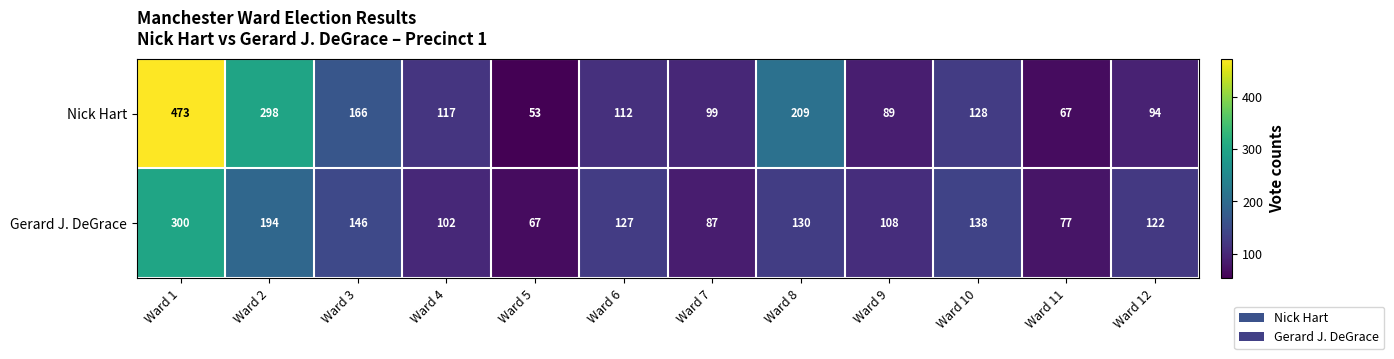

Reading left to right, transcribe all the data shown in this chart.

Nick Hart: Ward 1=473	Ward 2=298	Ward 3=166	Ward 4=117	Ward 5=53	Ward 6=112	Ward 7=99	Ward 8=209	Ward 9=89	Ward 10=128	Ward 11=67	Ward 12=94
Gerard J. DeGrace: Ward 1=300	Ward 2=194	Ward 3=146	Ward 4=102	Ward 5=67	Ward 6=127	Ward 7=87	Ward 8=130	Ward 9=108	Ward 10=138	Ward 11=77	Ward 12=122